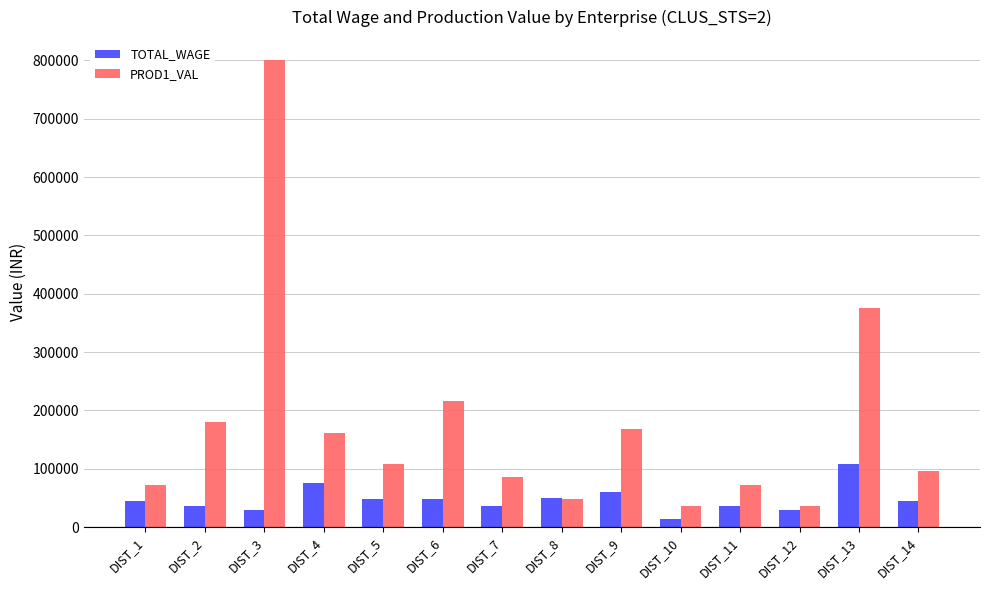

Which series has the largest total across all categories?

PROD1_VAL